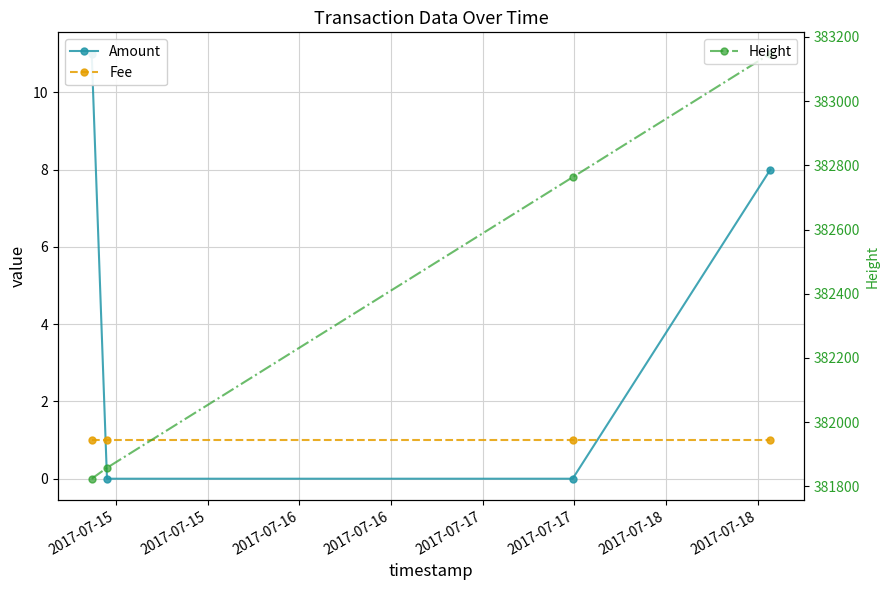

How many Amount values are between 0 and 11?

4